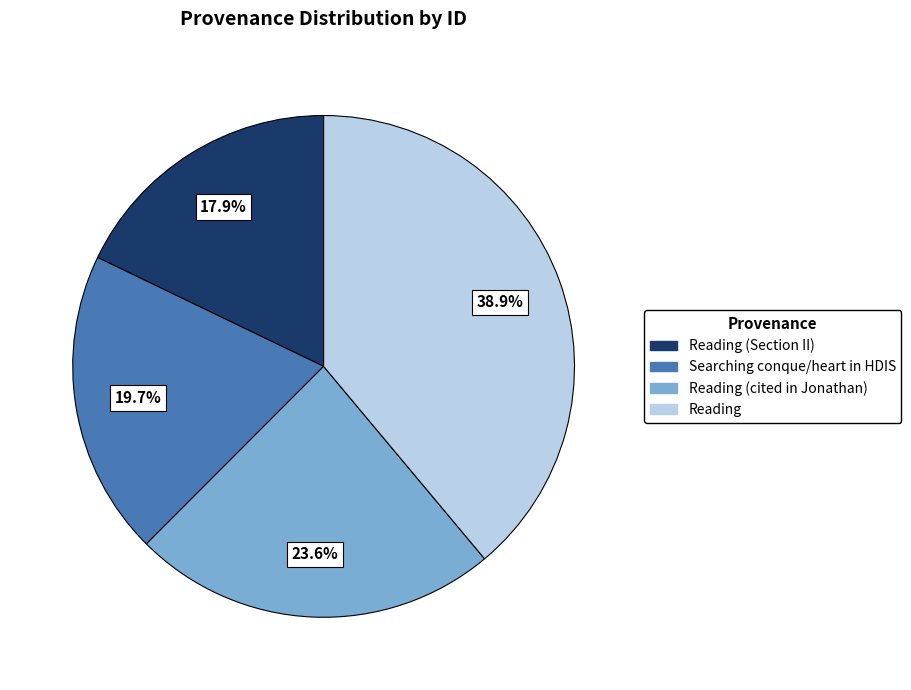

Rank the categories by value from lowest to highest.

Reading (Section II), Searching conque/heart in HDIS, Reading (cited in Jonathan), Reading